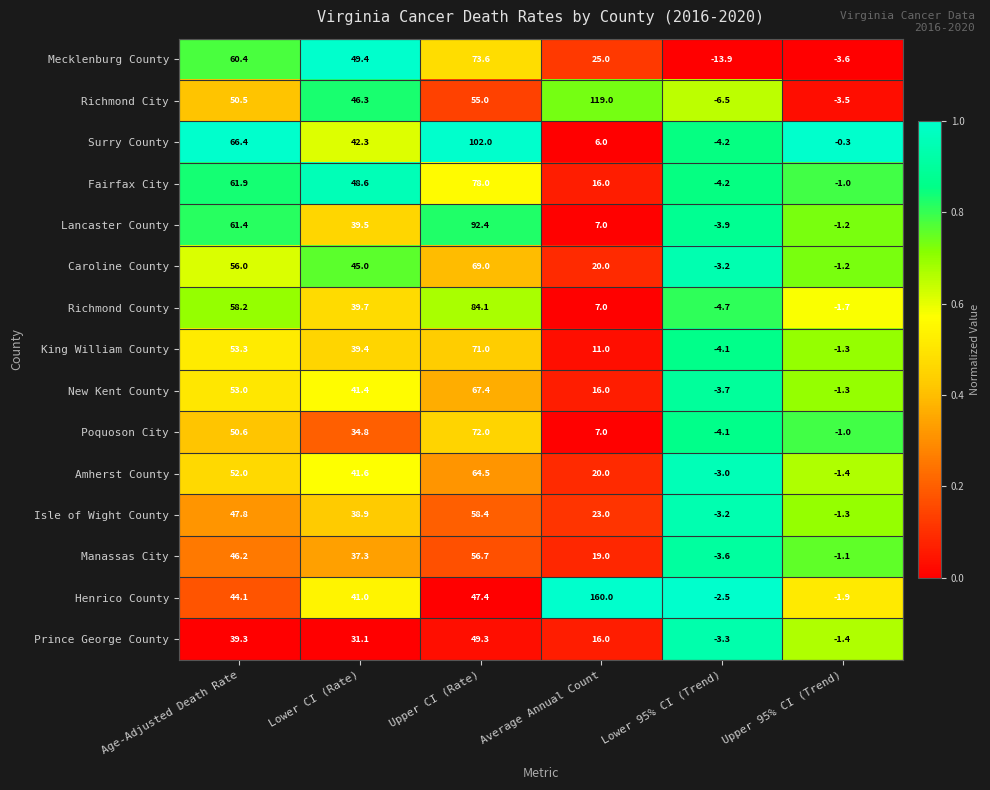

At which category is the sum across all series the highest?

Upper CI (Rate)